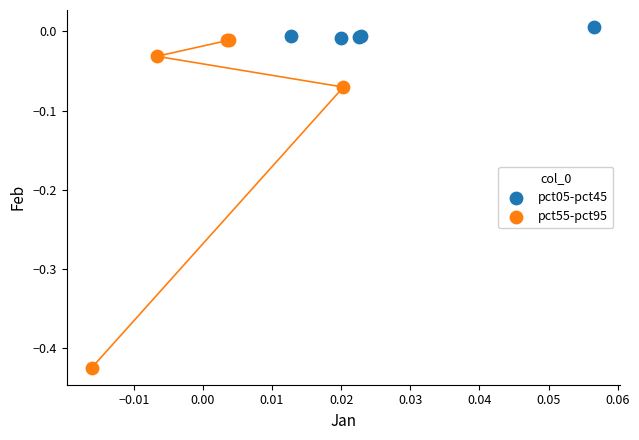

Which series contains the lowest Y value?

pct55-pct95